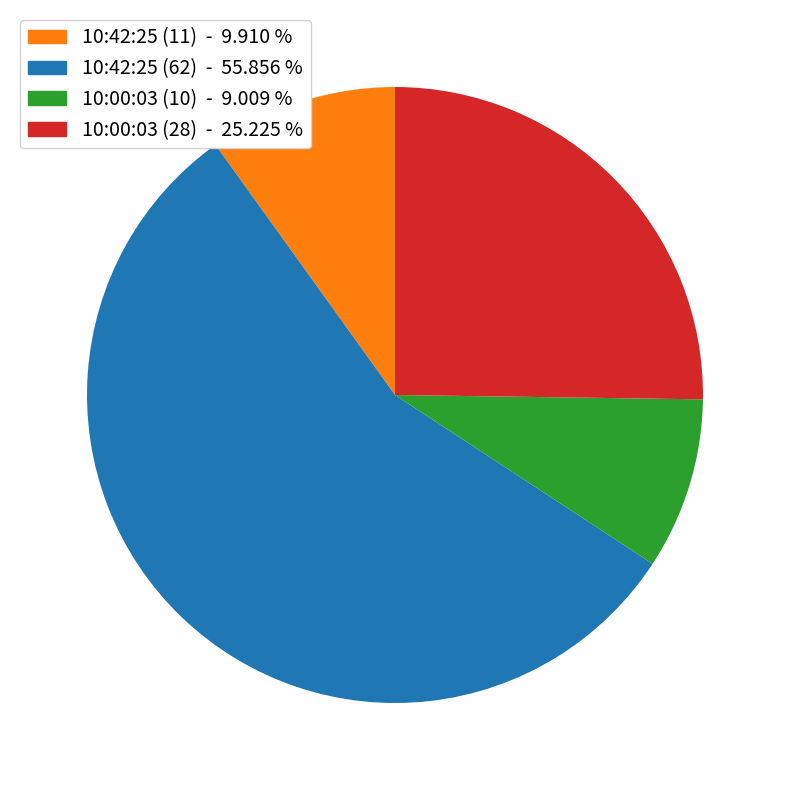

Count the number of slices in the pie.

4